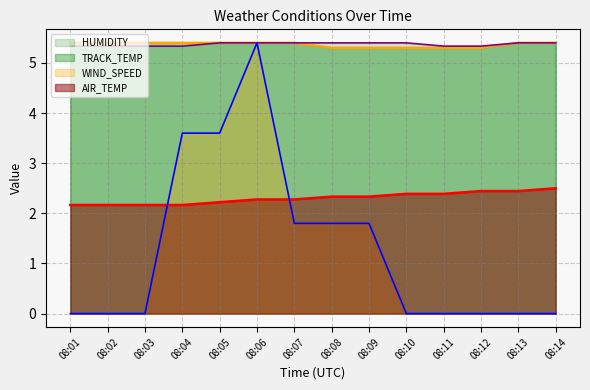

What is the sum of the TRACK_TEMP values at 08:02 and 08:07?

10.8